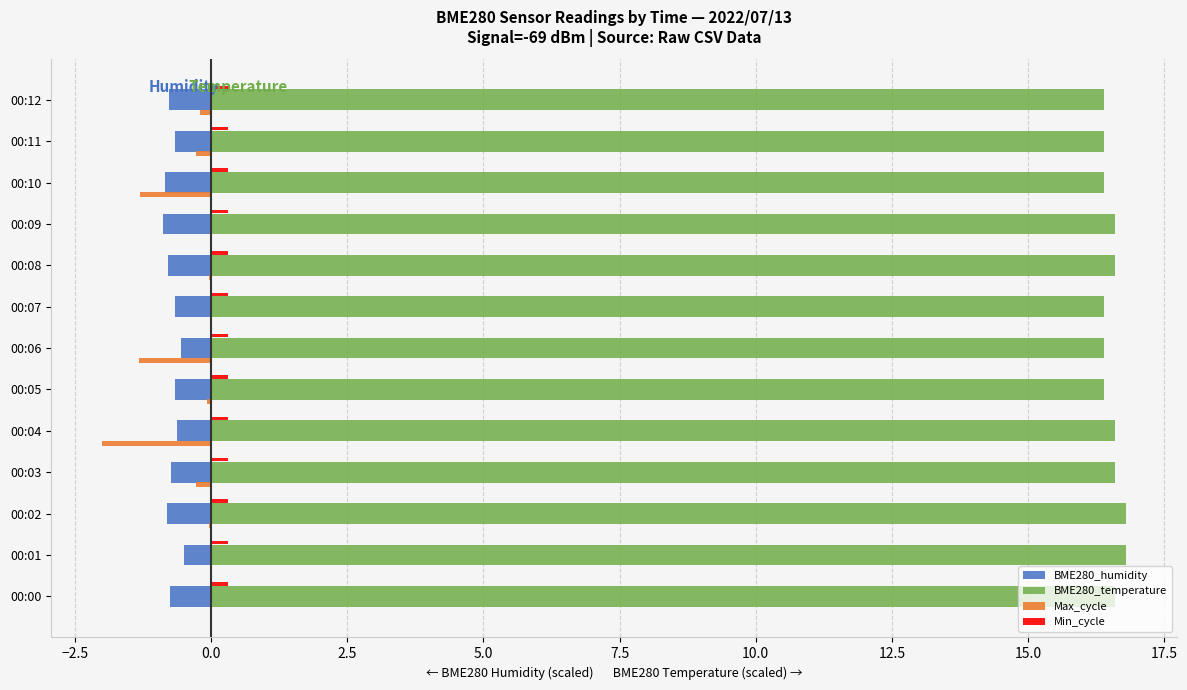

What is the maximum value shown in the chart?

16.8